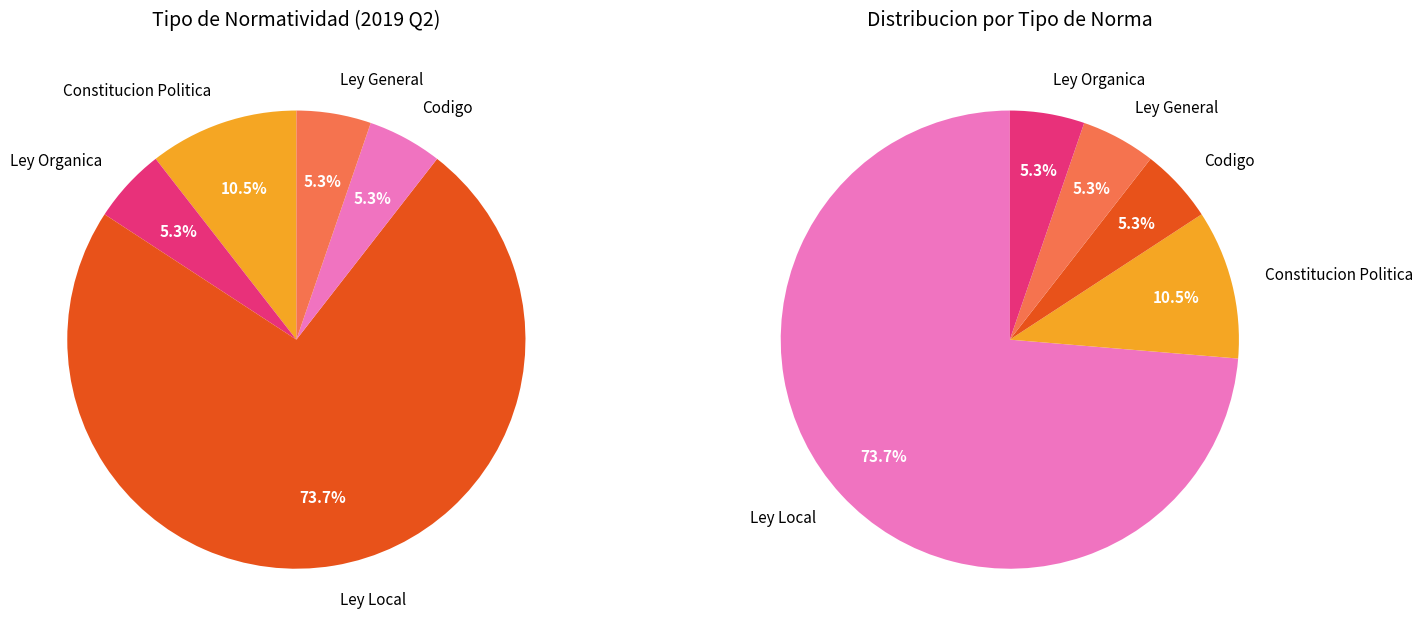

Which slice represents more than half of the pie?

Ley Local